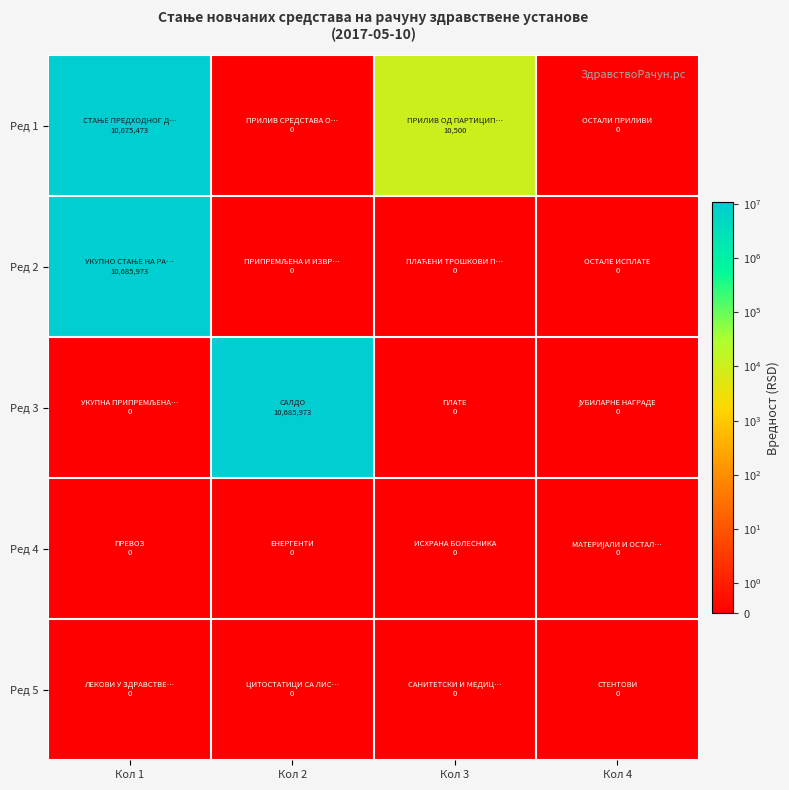

Which series has the widest spread of values?

Ред 2